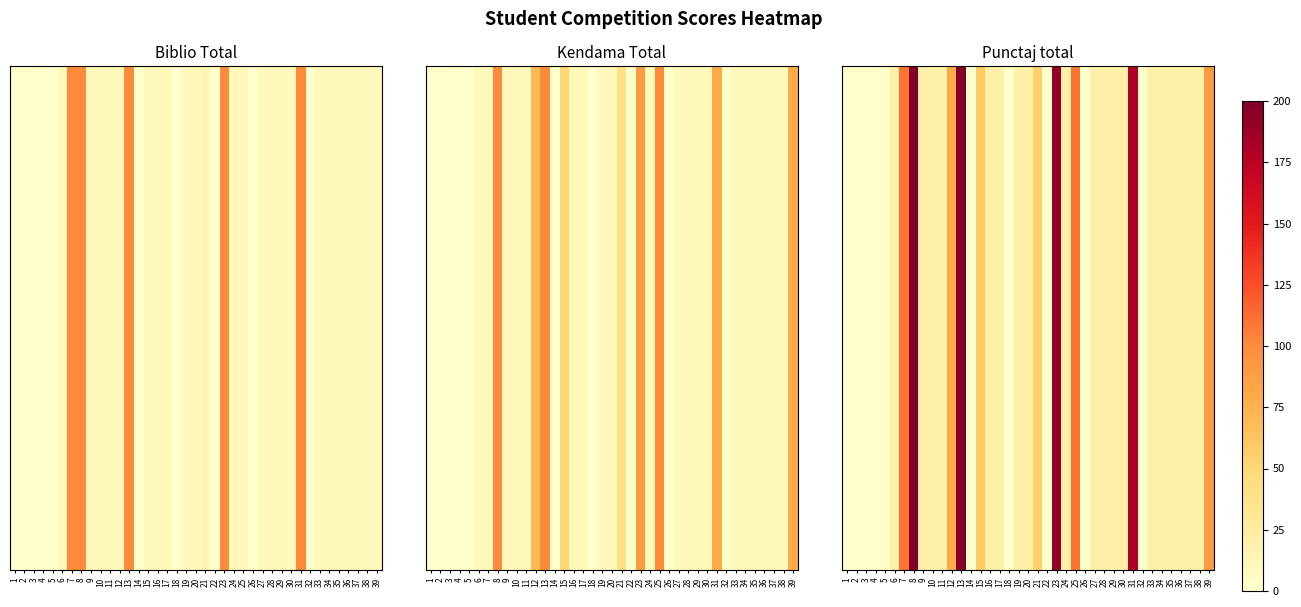

What is the maximum value shown in the chart?

200